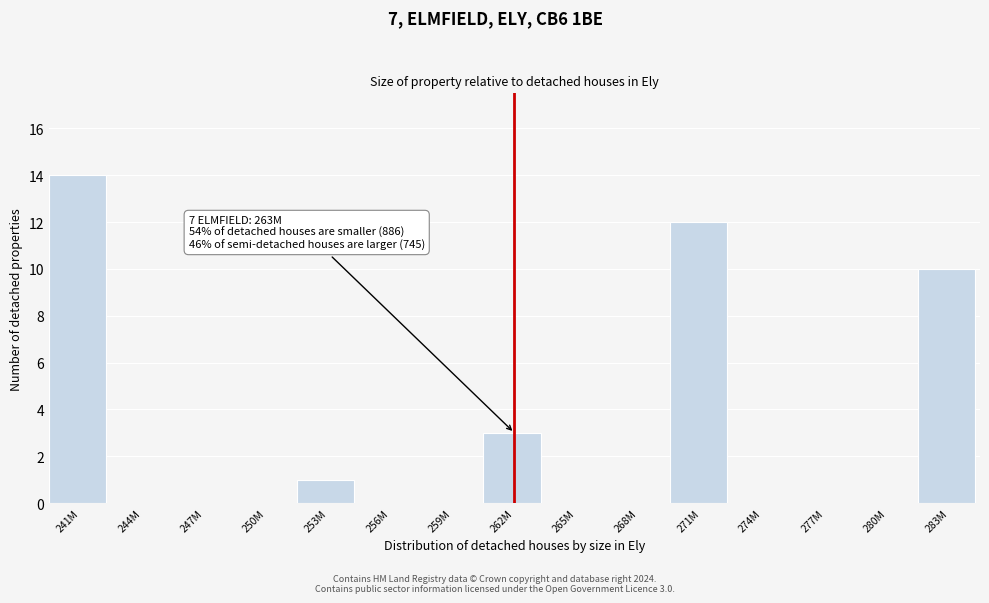

Reading left to right, list all the values displayed in this chart.

241M=14	244M=0	247M=0	250M=0	253M=1	256M=0	259M=0	262M=3	265M=0	268M=0	271M=12	274M=0	277M=0	280M=0	283M=10